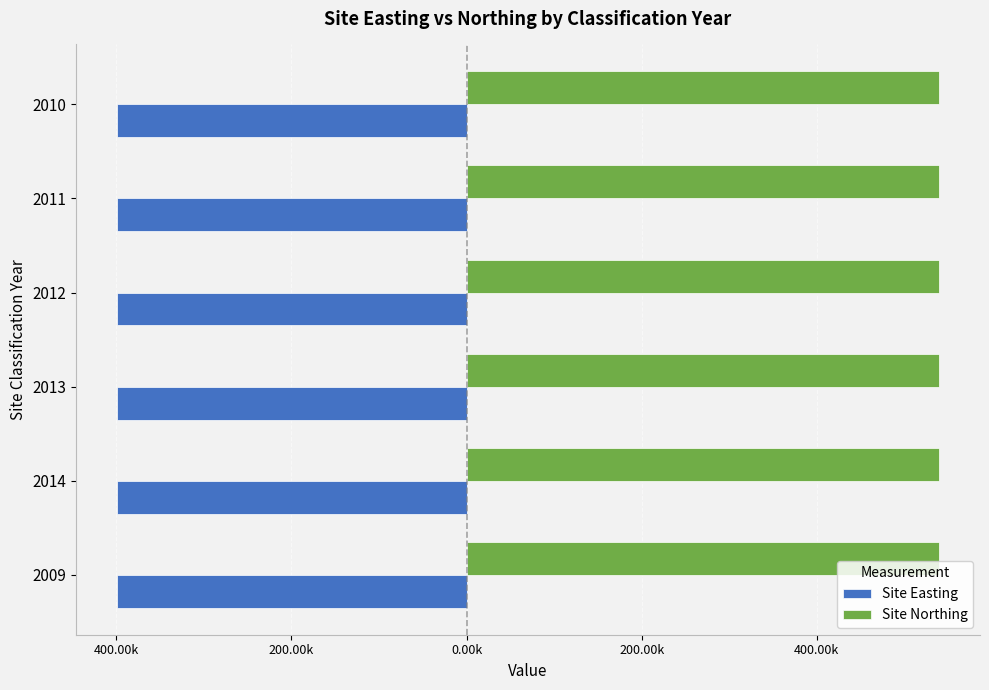

What is the sum of all Site Easting values?

-2394.1